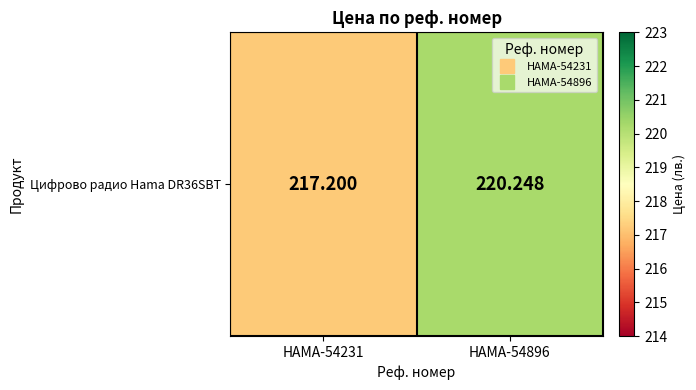

Between HAMA-54896 and HAMA-54231, which is larger?

HAMA-54896